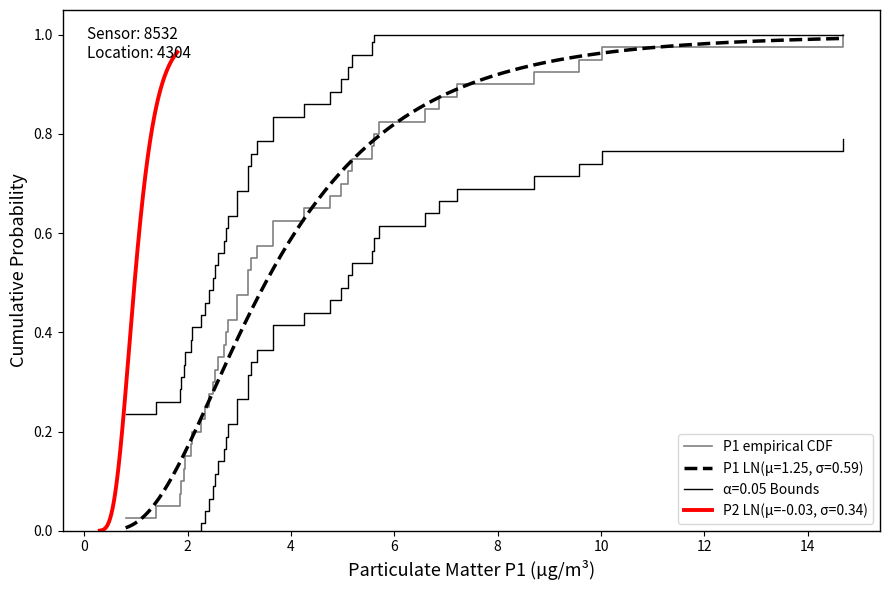

What is the maximum value shown in the chart?

1.0